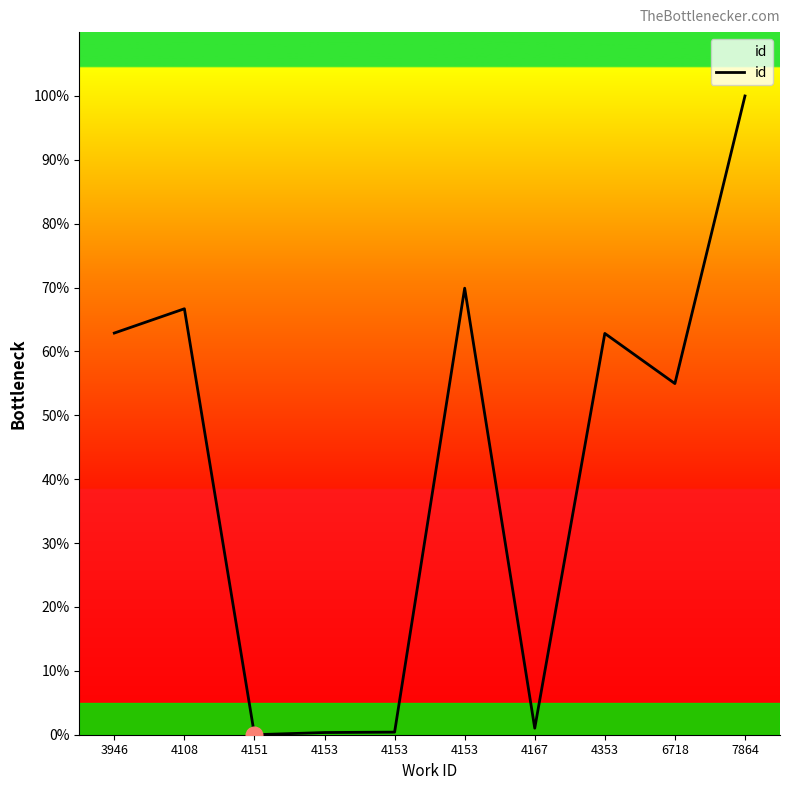

Reading left to right, transcribe all the data shown in this chart.

3946=62.9	4108=66.7	4151=0.0	4153=0.3	4153=0.4	4153=69.9	4167=1.0	4353=62.8	6718=55.0	7864=100.0